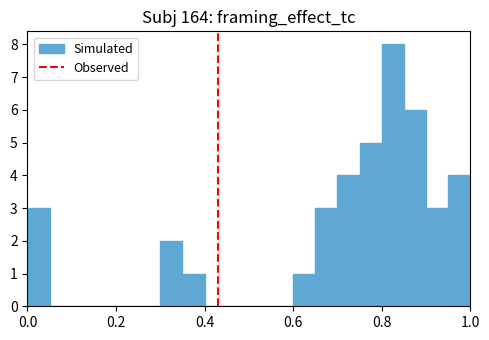

Around what value on the x-axis is the tallest bar? Give the approximate position of its centre, as read against the axis.

0.82